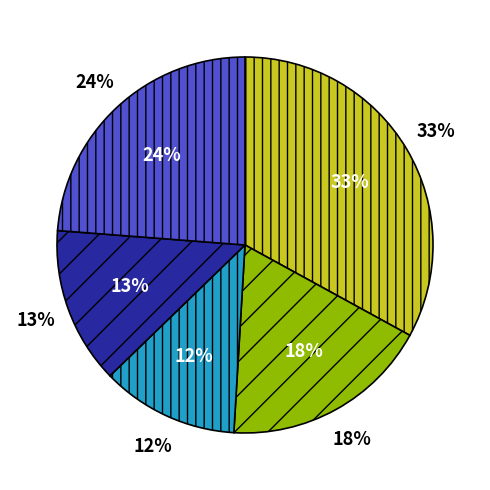

Is there any slice that represents more than half of the pie?

No